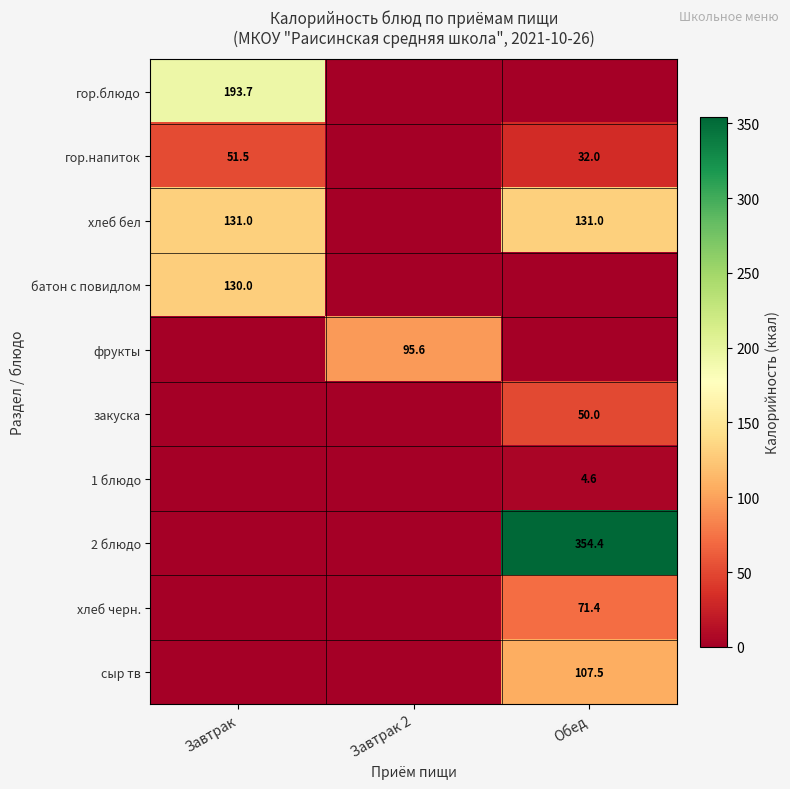

What is the difference between the гор.напиток values at Завтрак and Обед?

19.5